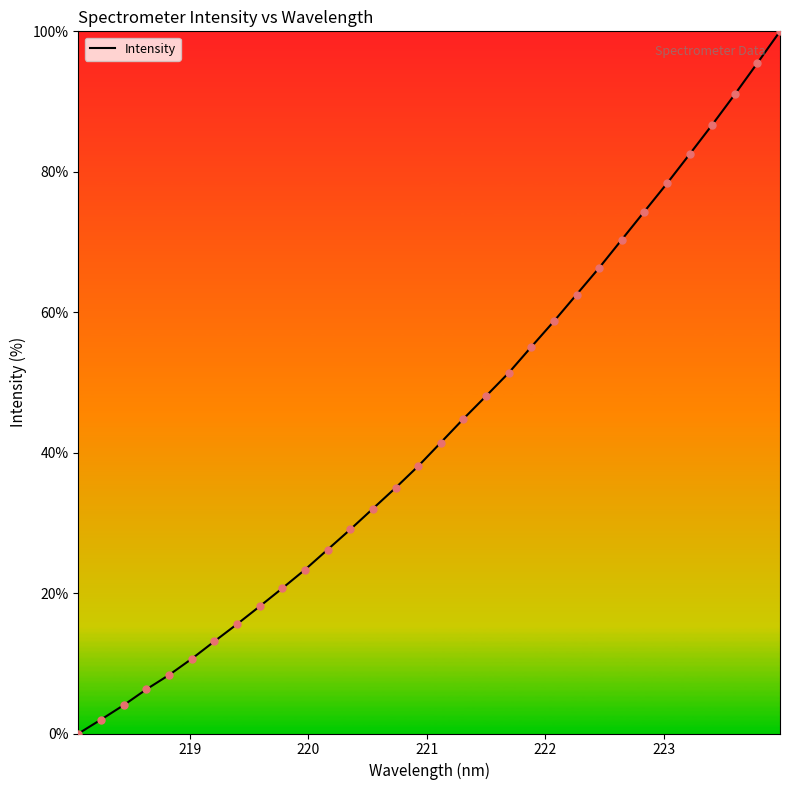

What is the difference between the maximum and minimum values?

100.0